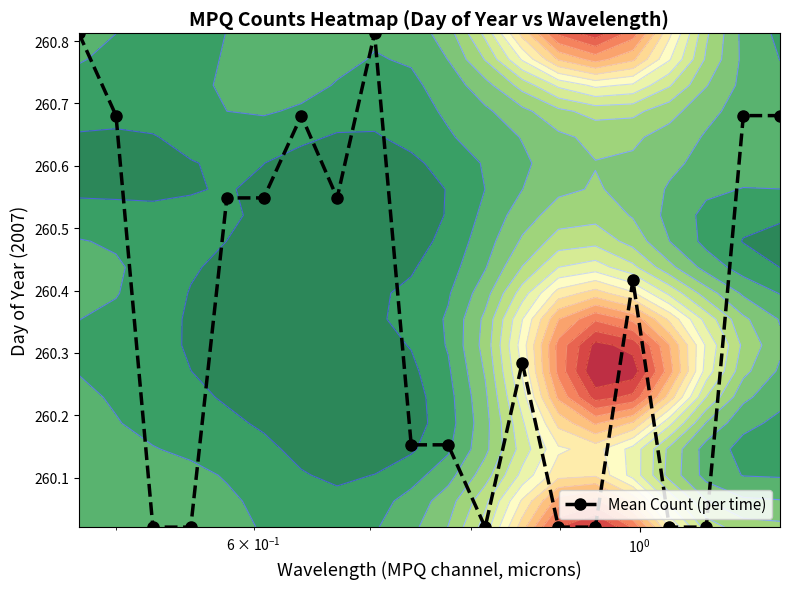

What is the greatest value displayed?

260.8